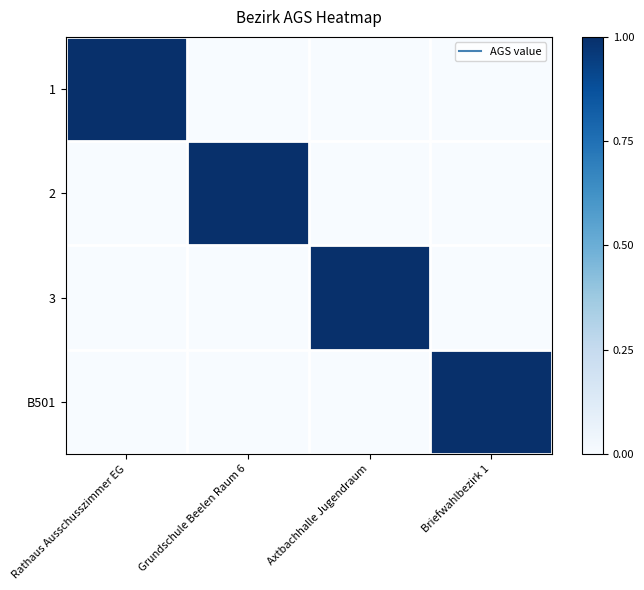

What is the difference between the highest and lowest values at Rathaus Ausschusszimmer EG?

1.0